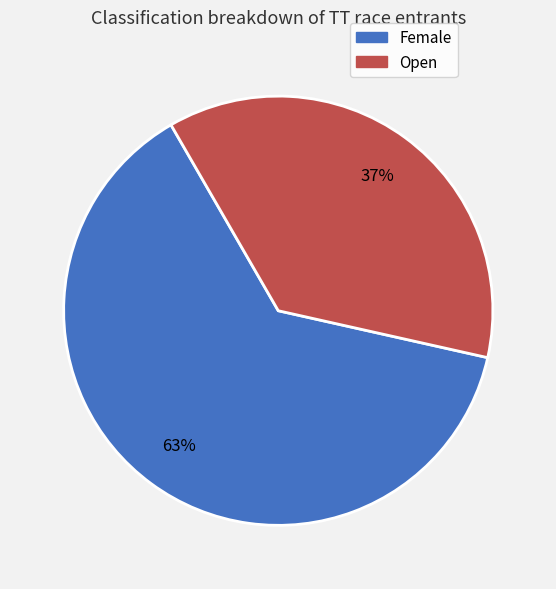

The Open slice represents 37% of the pie. True or false?

True